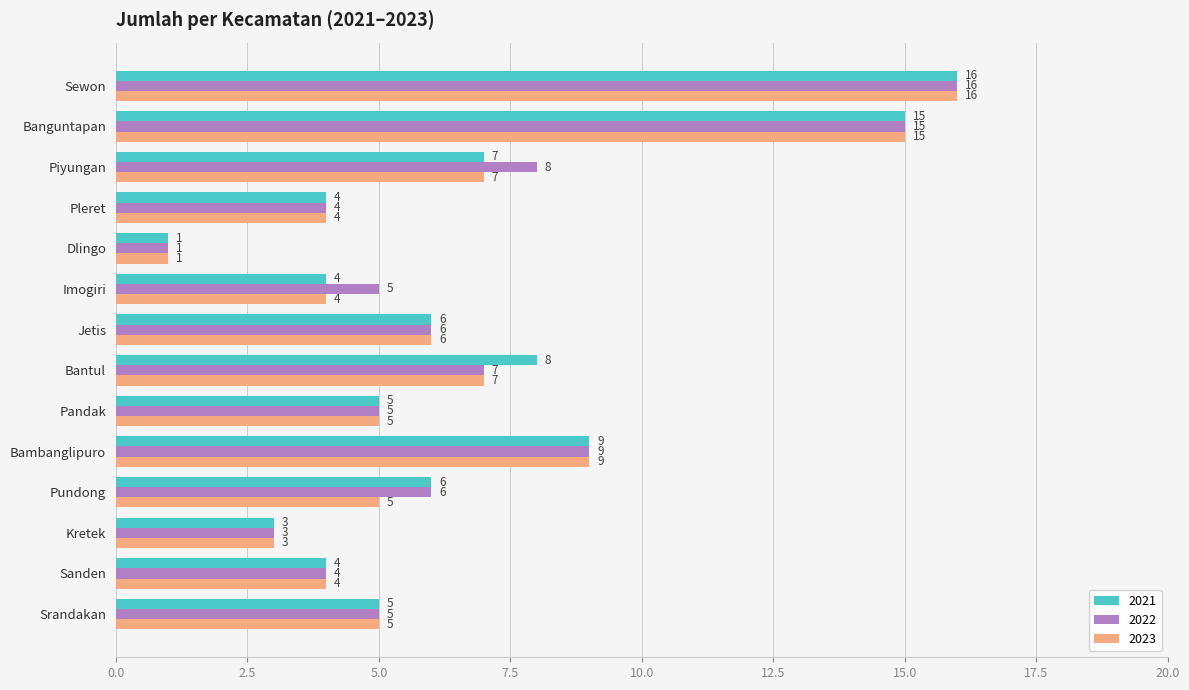

Which category has the lowest value in the 2023 series?

Dlingo